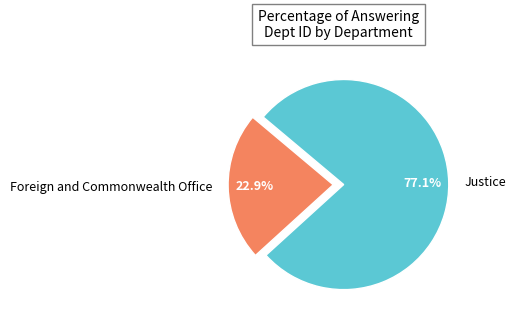

How many slices are in this pie chart?

2